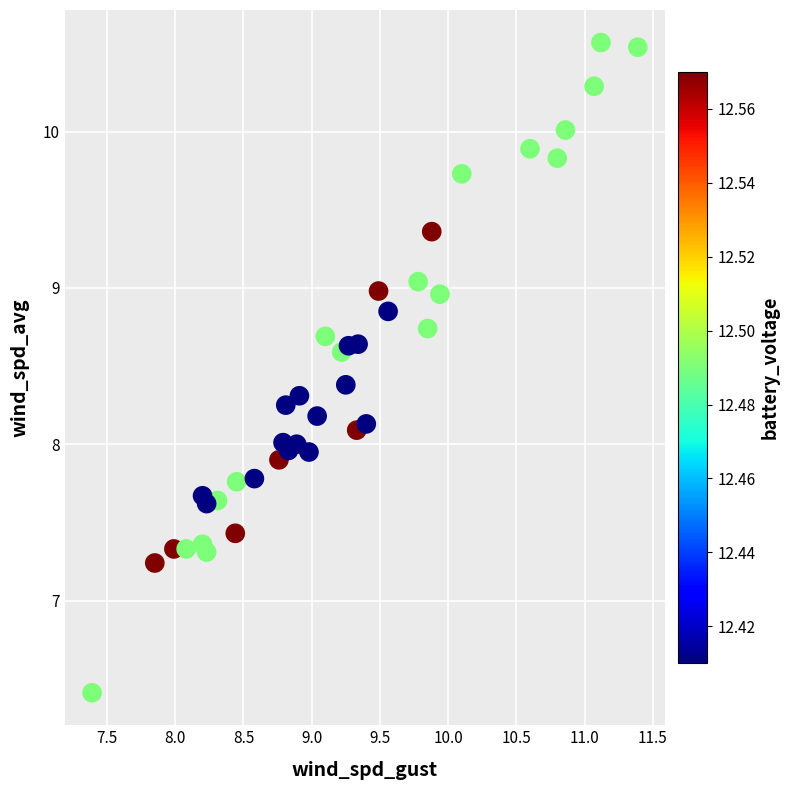

What is the range of X values (max minus min)?

4.0